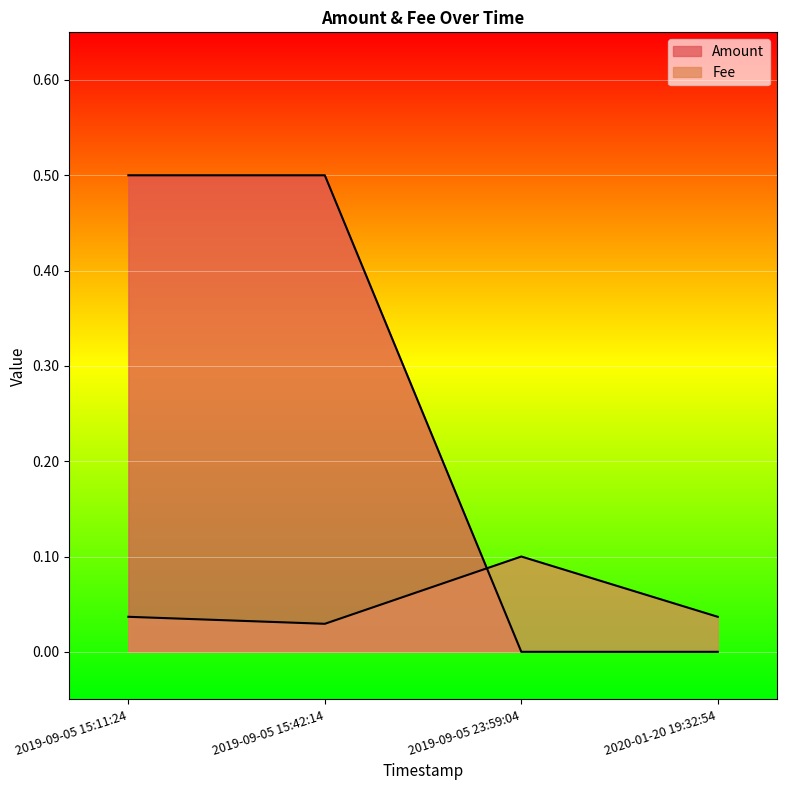

Which series ends up on top after the final intersection of Amount and Fee?

Fee